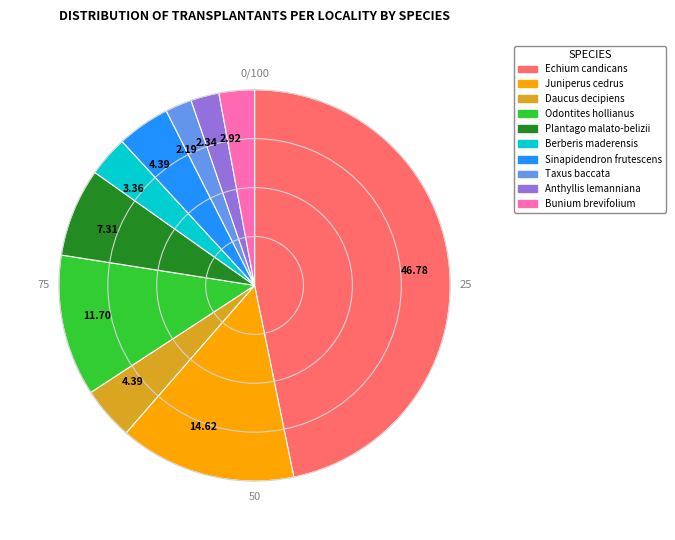

Is Echium candicans the majority of the pie?

No